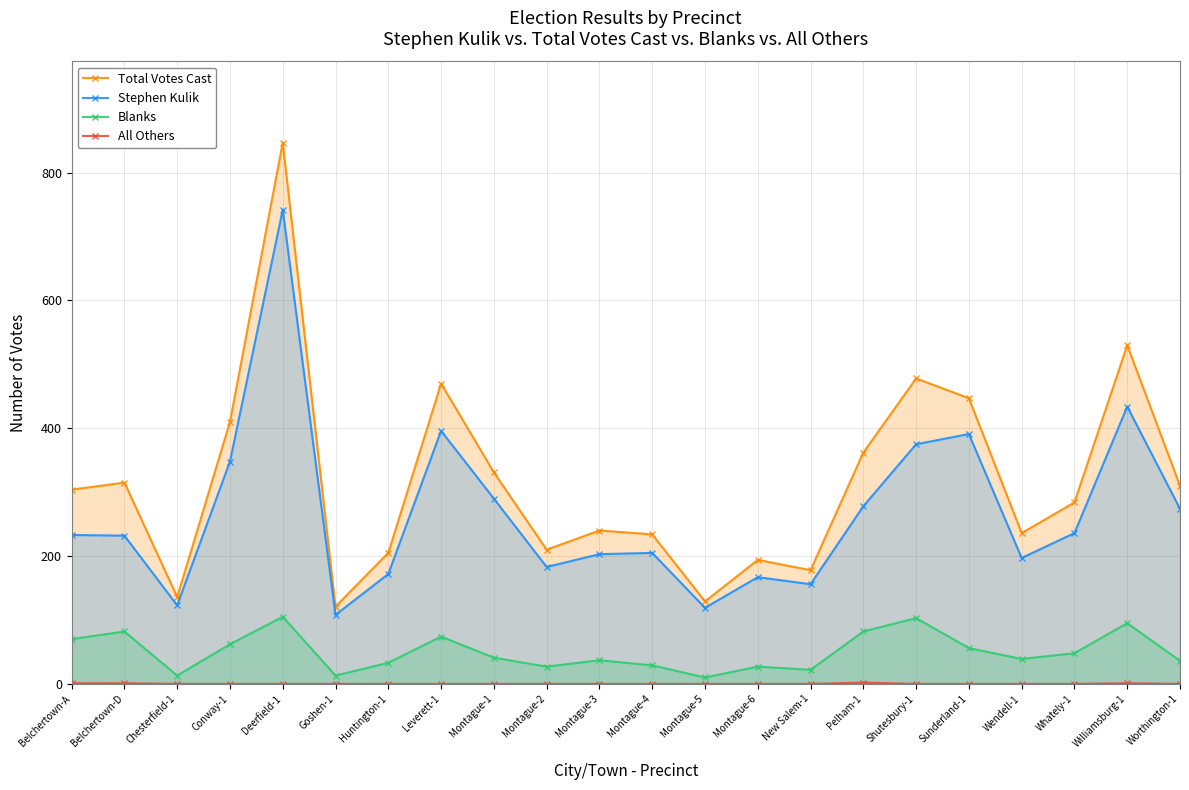

List the series in order of their overall mean, highest first.

Total Votes Cast, Stephen Kulik, Blanks, All Others